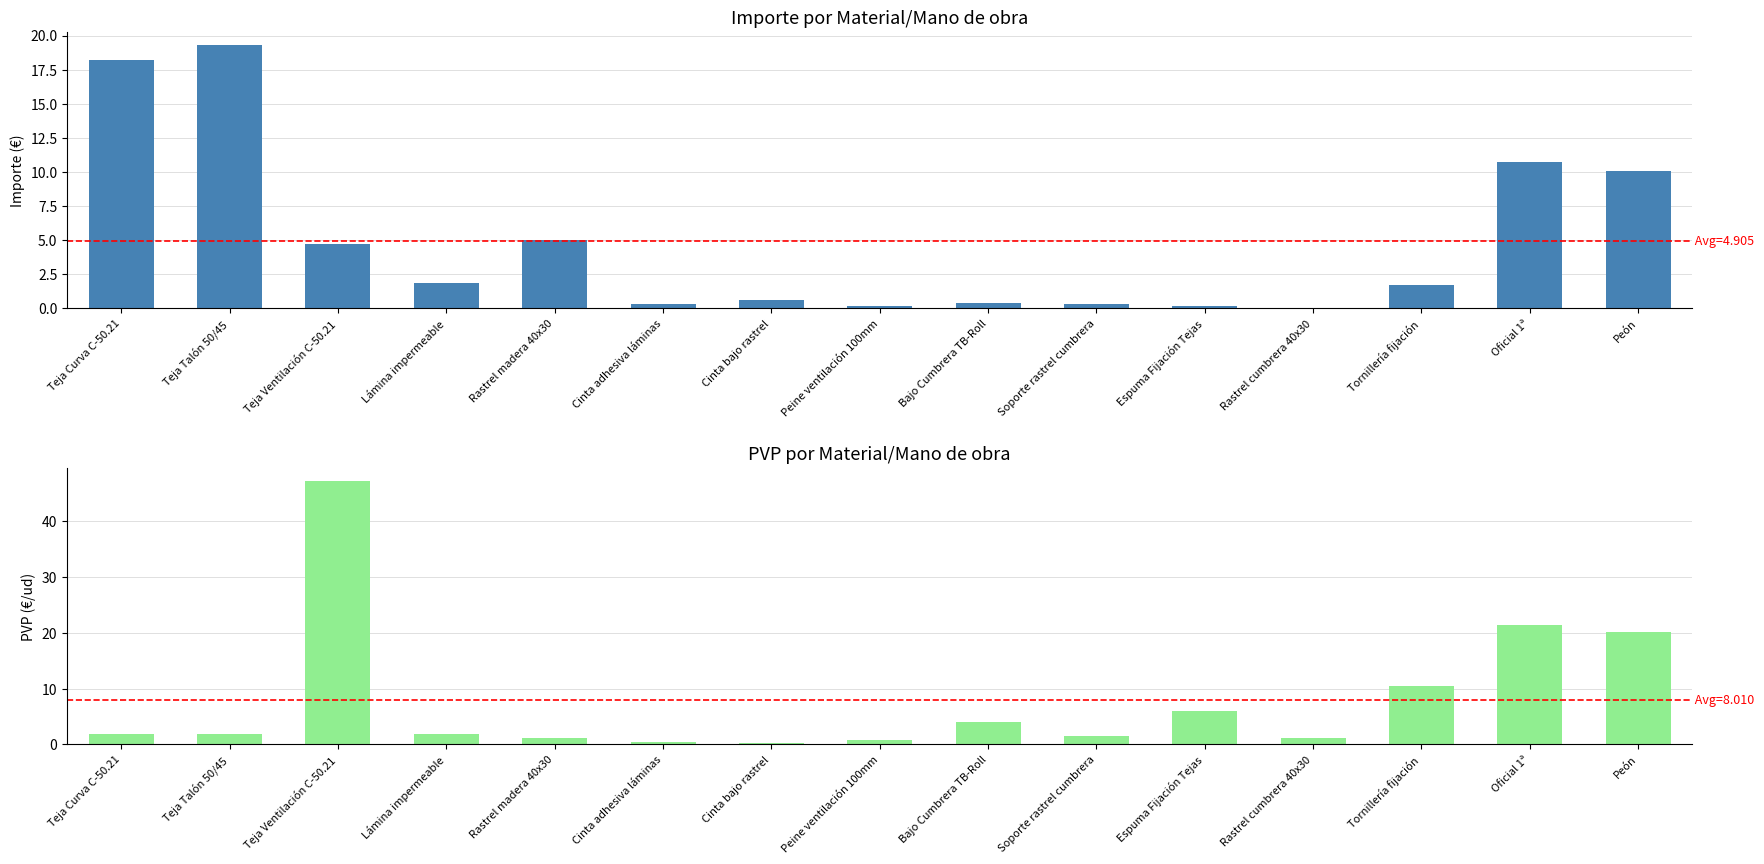

Rank the series by their average value, from lowest to highest.

Importe, PVP